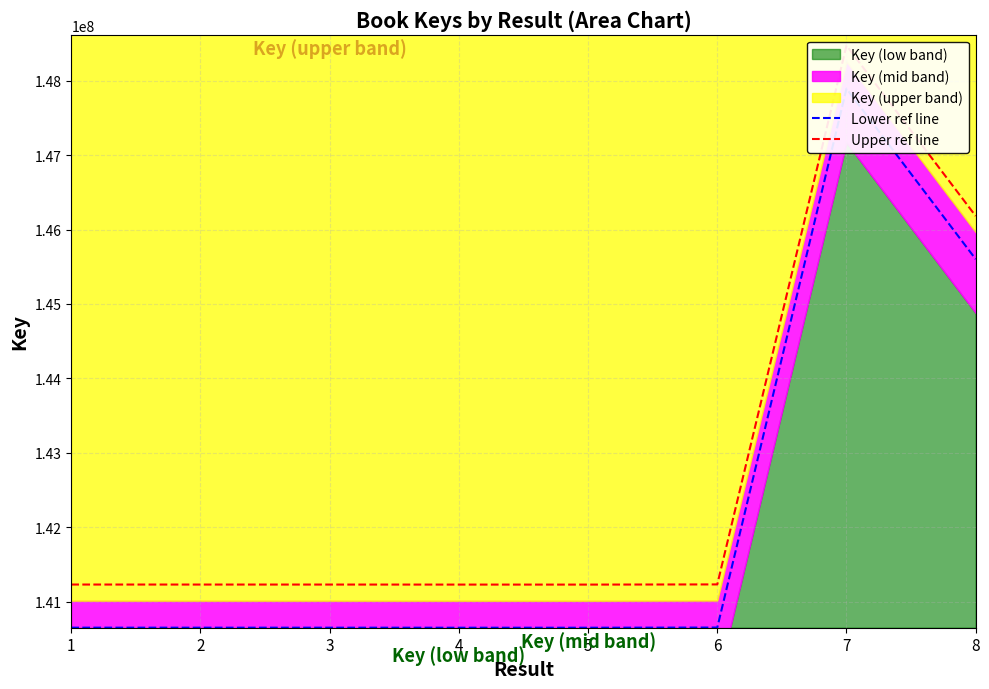

Between 5 and 4, which is larger?

4